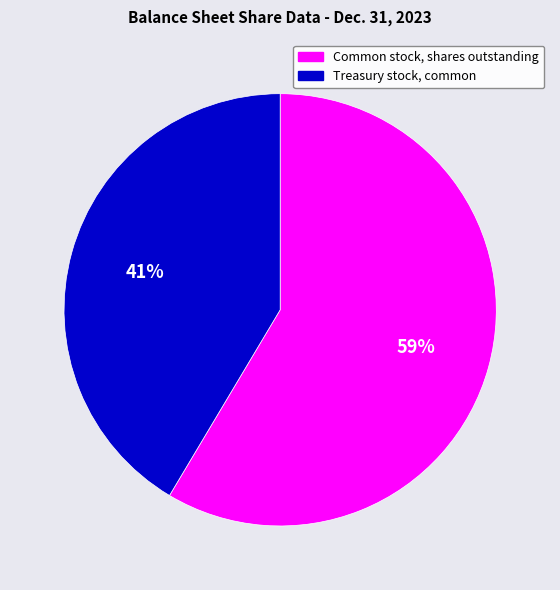

What is the smallest slice in the pie chart?

Treasury stock, common